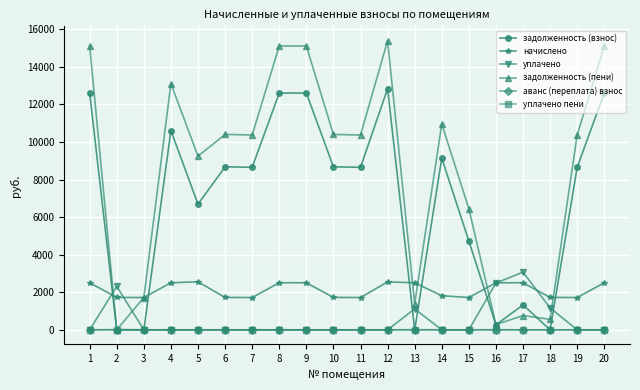

What is the greatest value displayed?

15391.5